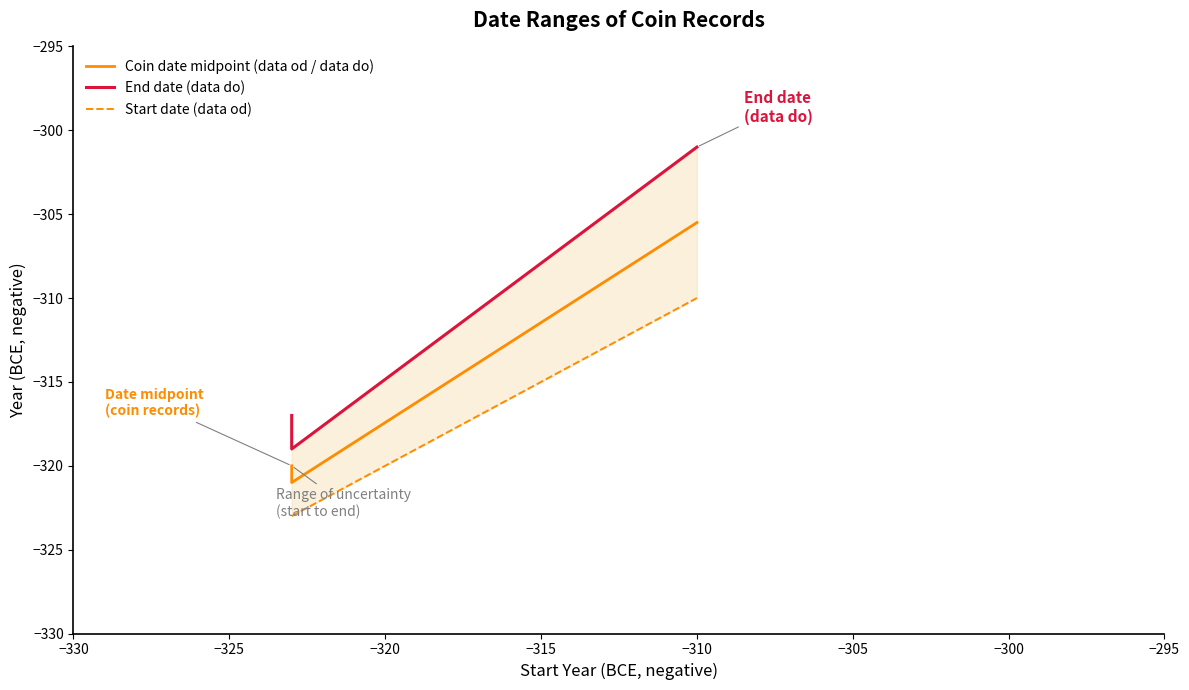

Reading left to right, extract all data points from this chart.

Coin date midpoint (data od / data do): -320.0	-320.0	-320.0	-320.0	-320.0	-321.0	-305.5	-305.5
End date (data do): -317.0	-317.0	-317.0	-317.0	-317.0	-319.0	-301.0	-301.0
Start date (data od): -323.0	-323.0	-323.0	-323.0	-323.0	-323.0	-310.0	-310.0